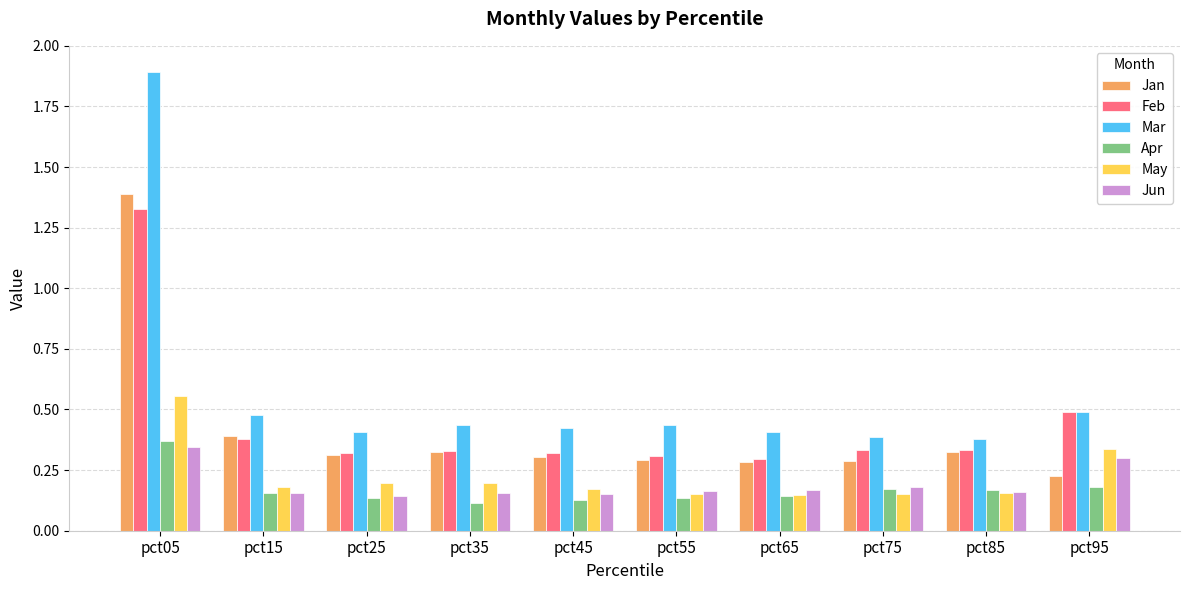

List the series in order of their peak value, lowest first.

Jun, Apr, May, Feb, Jan, Mar